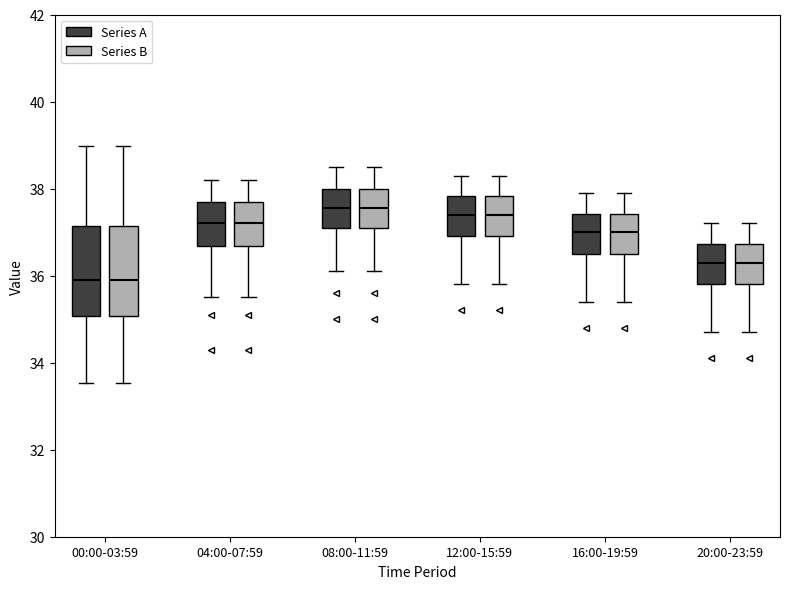

Where is the upper edge of the box for 12:00-15:59 (Series B) on the y-axis? The values are not printed on the chart, so give them approximately, as read against the axis.

37.8